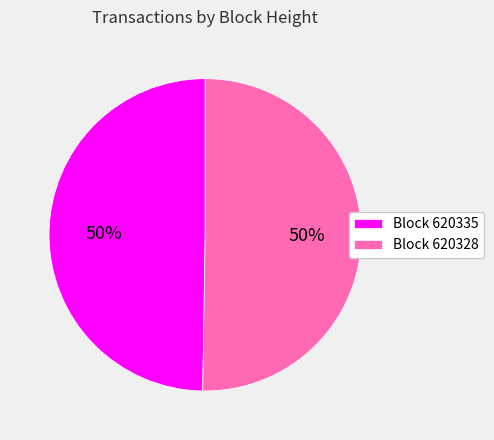

Is the sum of Block 620335 and Block 620328 greater than half?

Yes